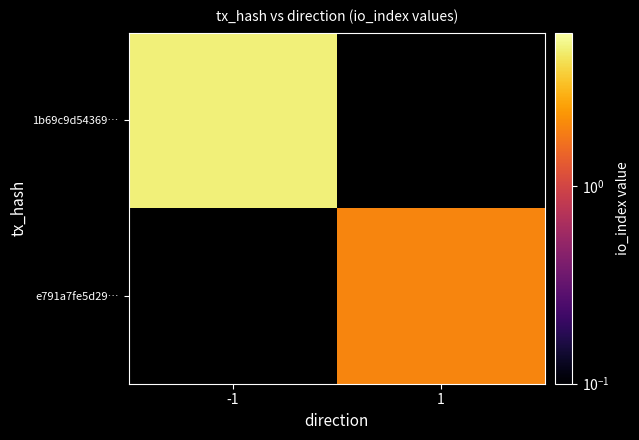

List the series in order of their overall mean, lowest first.

1b69c9d54369…, e791a7fe5d29…